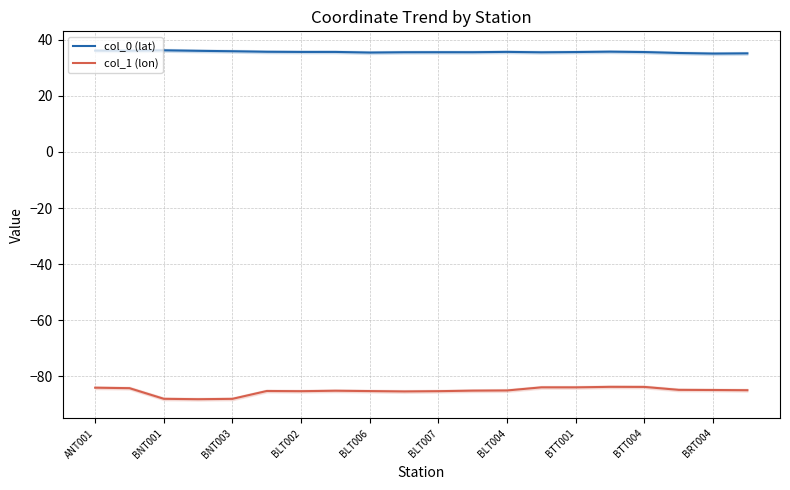

The value of col_1 (lon) at BTT004 is -83.8. True or false?

True